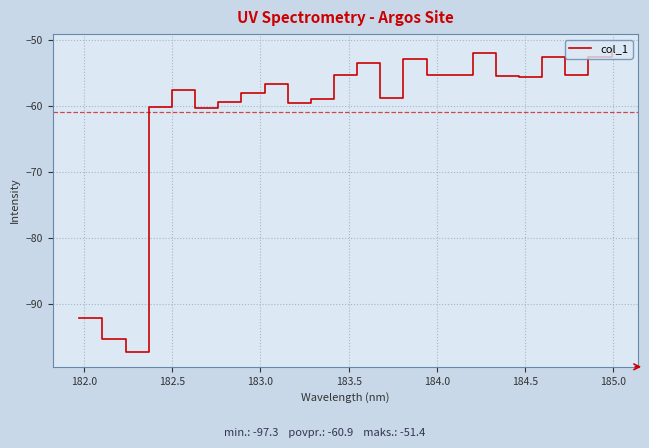

How many lines are shown in the chart?

1